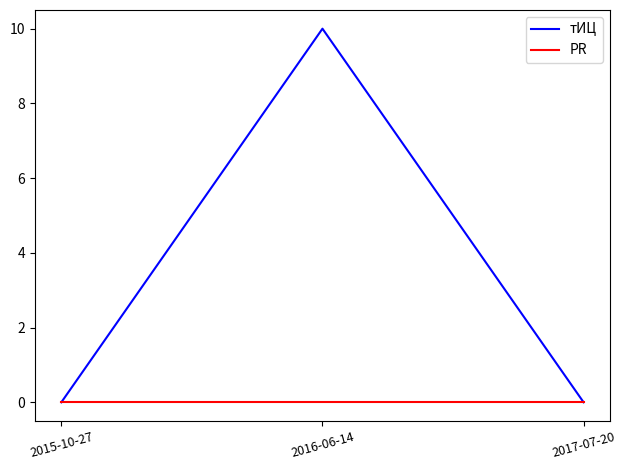

Reading right to left, extract all data points from this chart.

тИЦ: 2017-07-20=0	2016-06-14=10	2015-10-27=0
PR: 2017-07-20=0	2016-06-14=0	2015-10-27=0